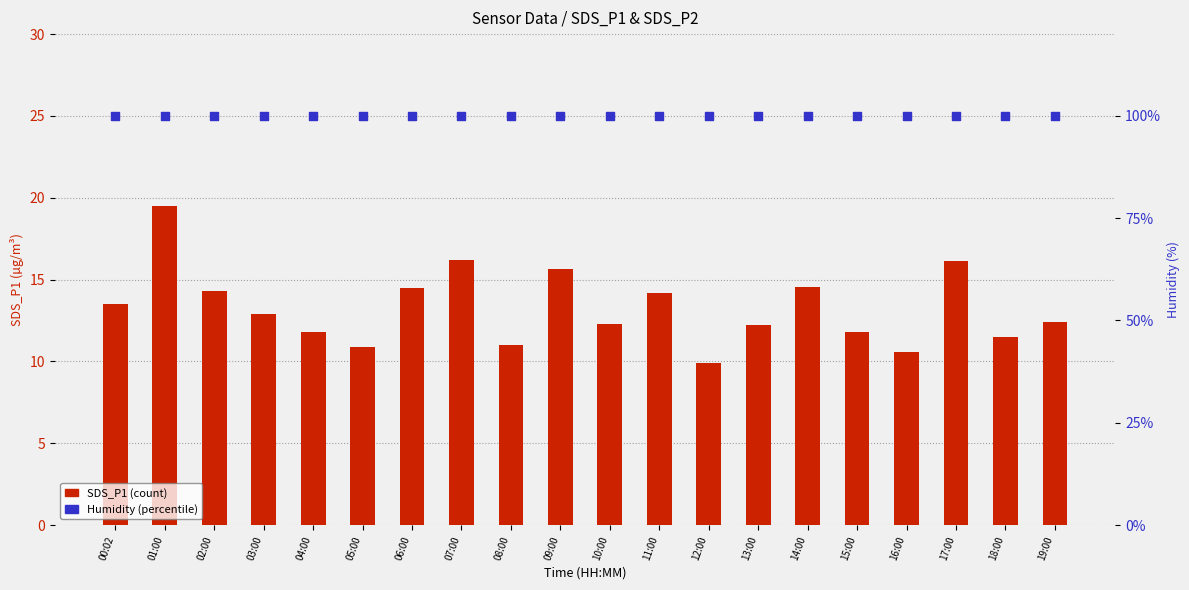

Which series has the largest Y range (max minus min)?

SDS_P1